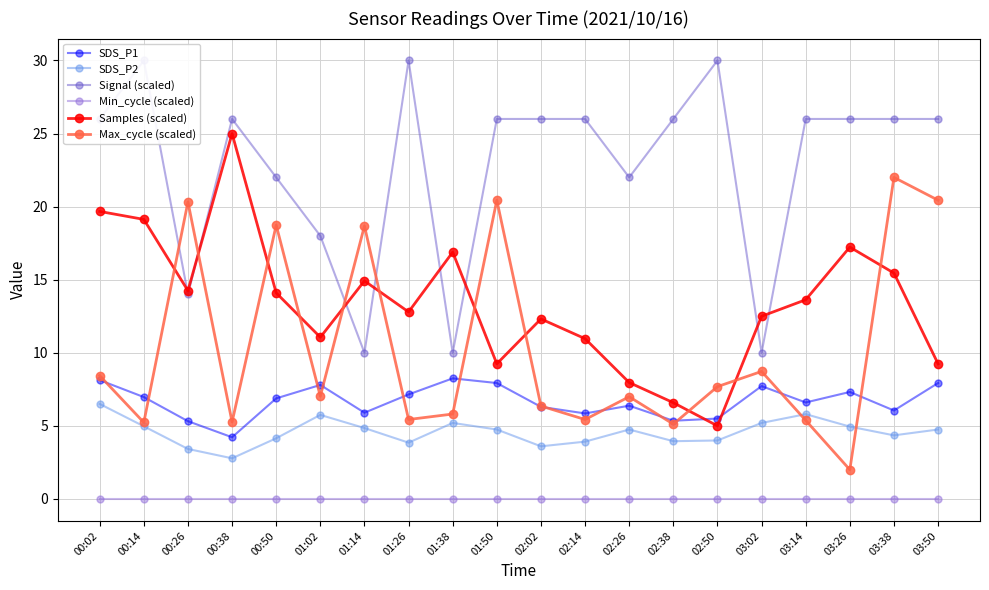

What is the highest value of the SDS_P2 series?

6.5